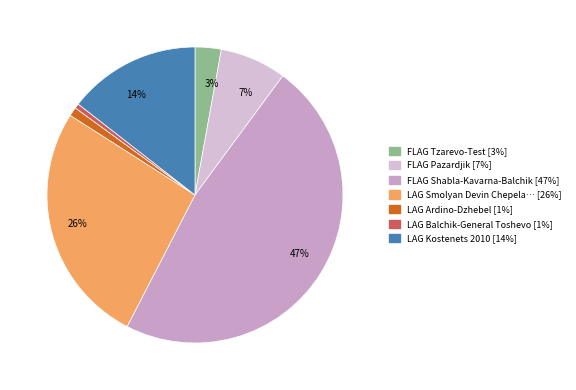

Rank the categories by value from highest to lowest.

FLAG Shabla-Kavarna-Balchik, LAG Smolyan Devin Chepelare-Test, LAG Kostenets 2010, FLAG Pazardjik, FLAG Tzarevo-Test, LAG Ardino-Dzhebel, LAG Balchik-General Toshevo